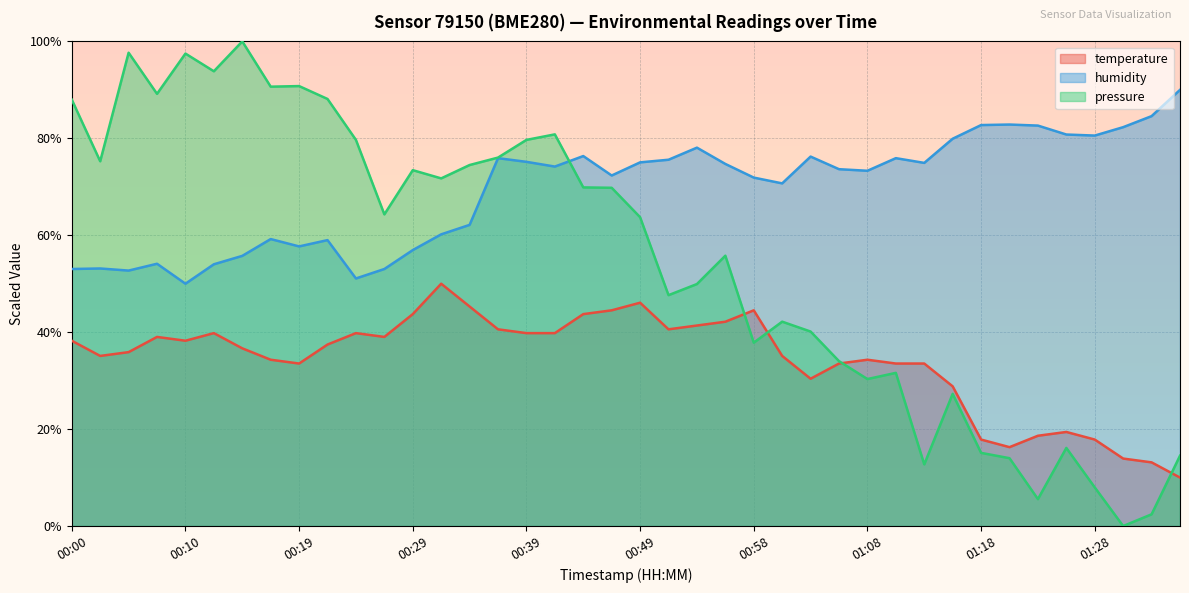

Where is temperature nearest to the value 30?

01:03